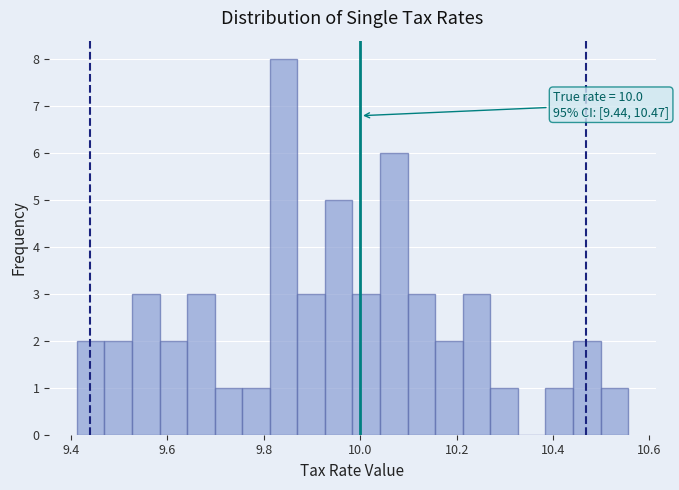

Read against the x-axis, roughly where is the centre of the tallest bar?

9.84